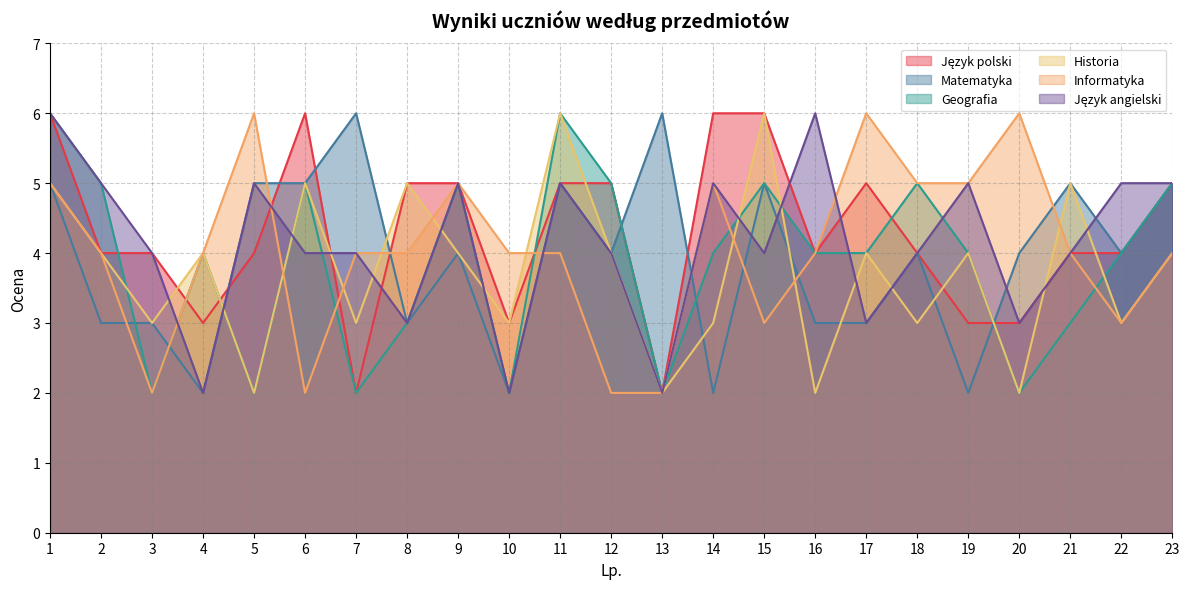

True or false: Historia has more than 1 points higher than both neighbors.

True